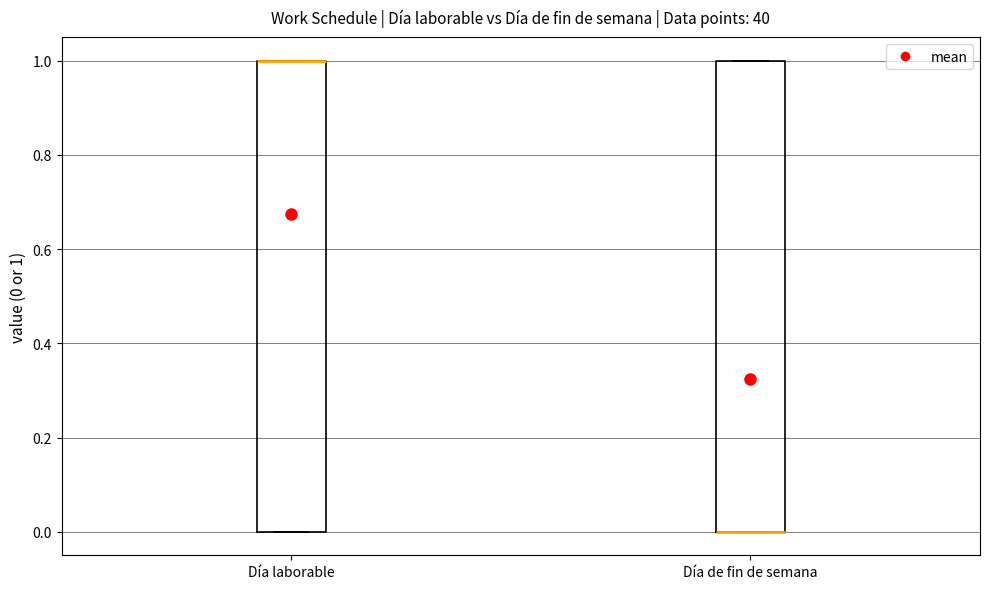

Where is the upper edge of the box for Día de fin de semana on the y-axis? The values are not printed on the chart, so give them approximately, as read against the axis.

1